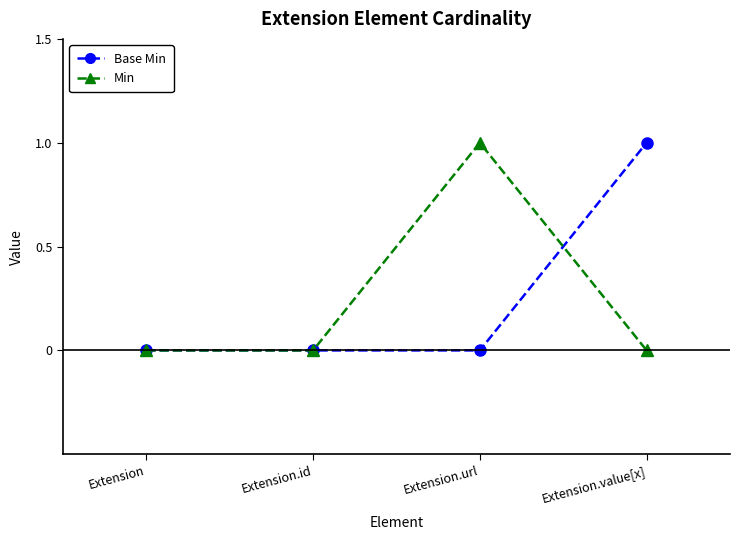

At Extension.value[x], list the series in order from smallest to largest.

Min, Base Min